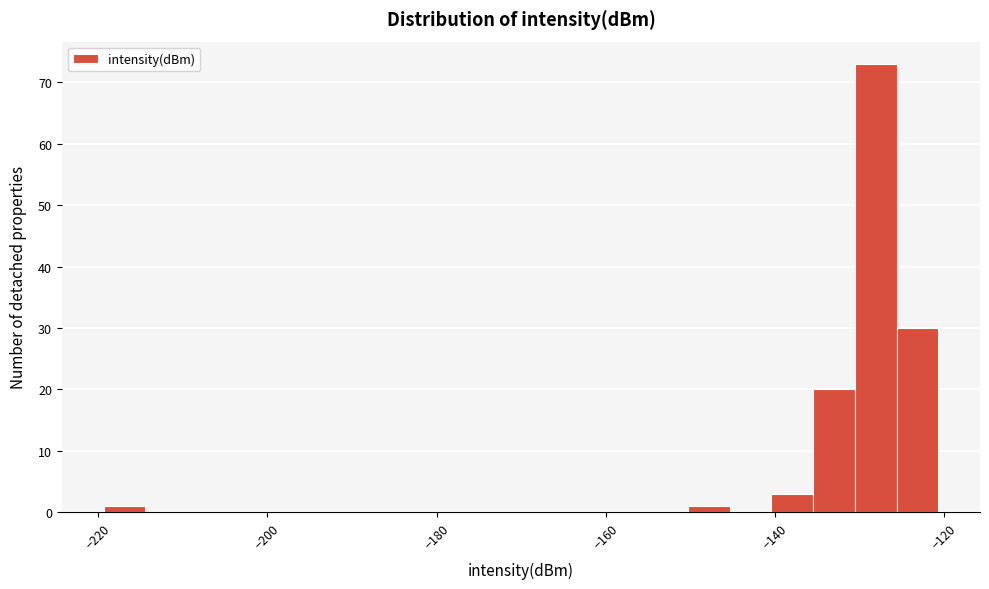

Around what value on the x-axis is the tallest bar? Give the approximate position of its centre, as read against the axis.

-128